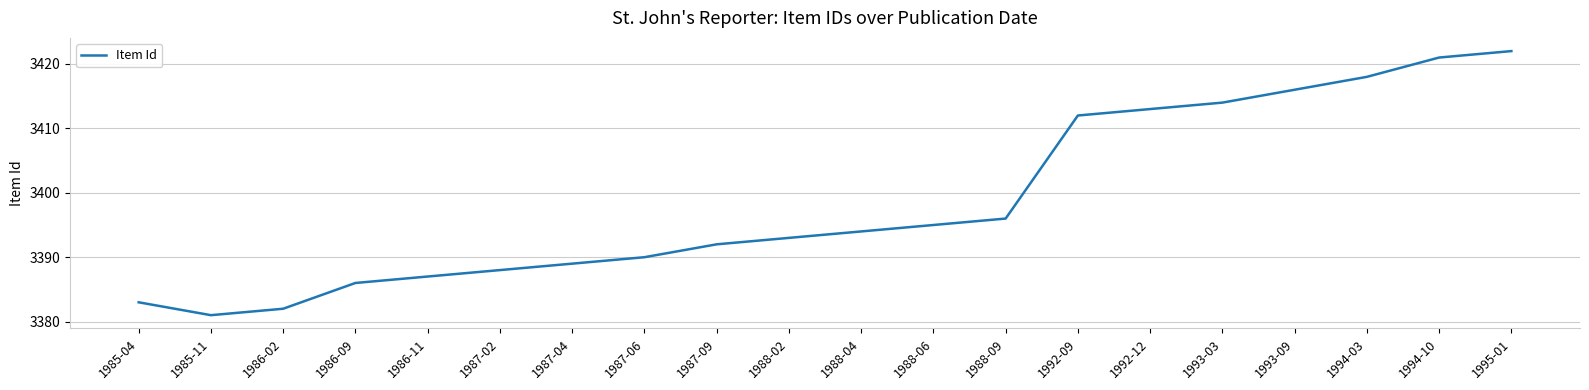

How many interior local valleys (lower than both neighbors) does the data have?

1